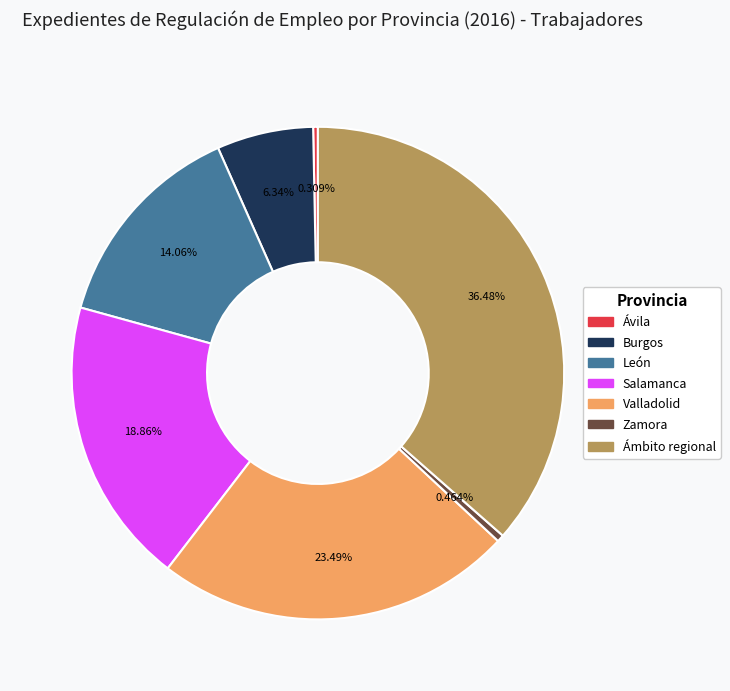

Does Salamanca represent more than half of the total?

No